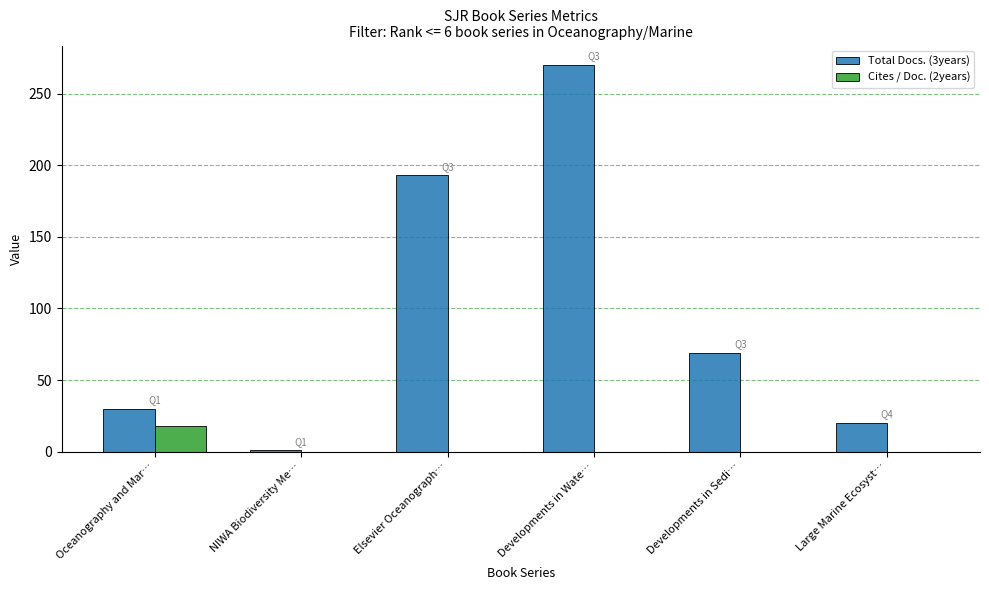

How many data points does each series have?

6